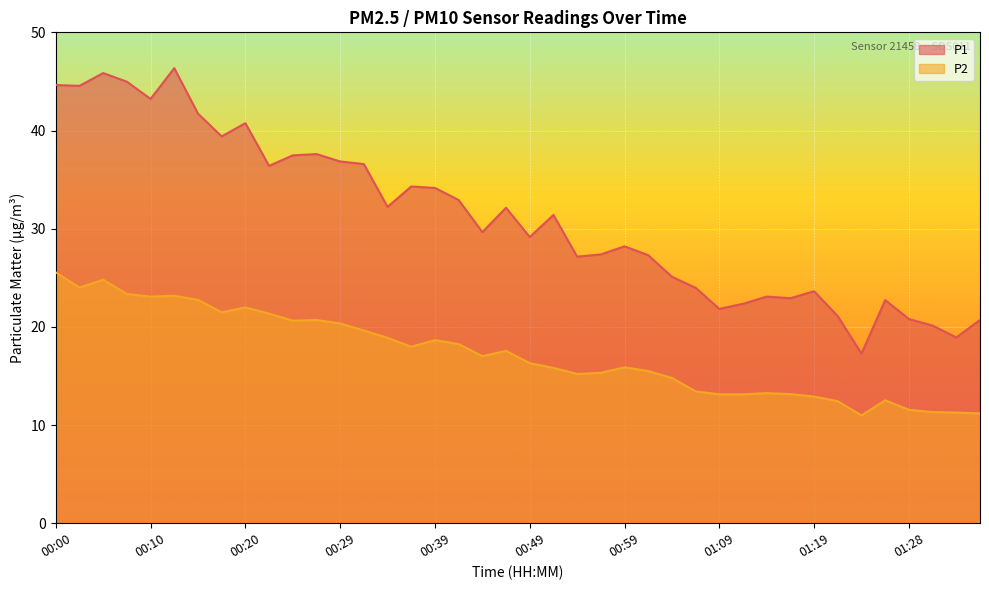

What is the maximum value shown in the chart?

46.4